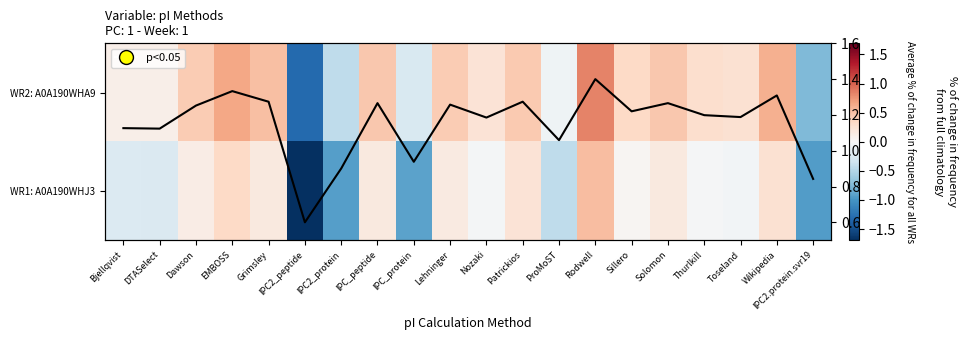

The WR2: A0A190WHA9 series shows 0.1 at Toseland. True or false?

False